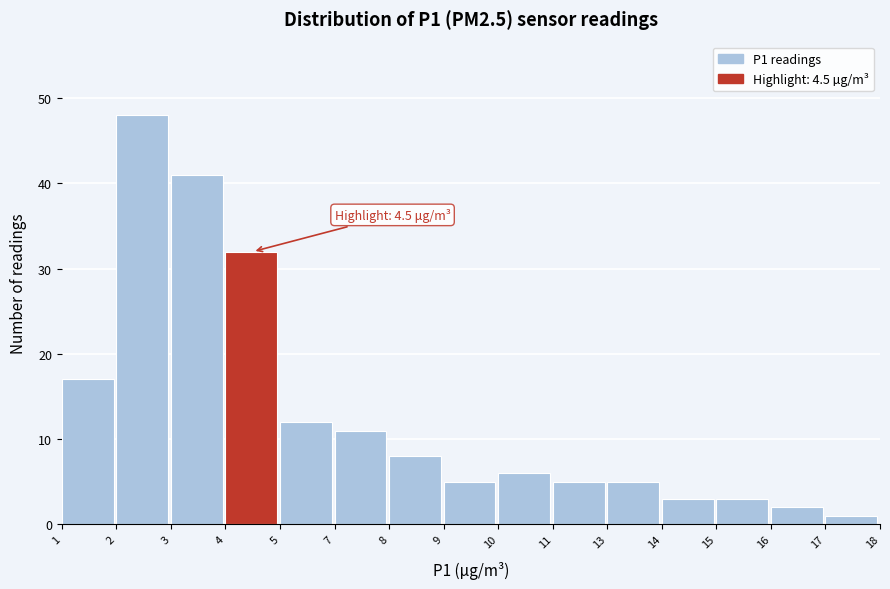

Reading left to right, transcribe all the data shown in this chart.

17	48	41	32	12	11	8	5	6	5	5	3	3	2	1